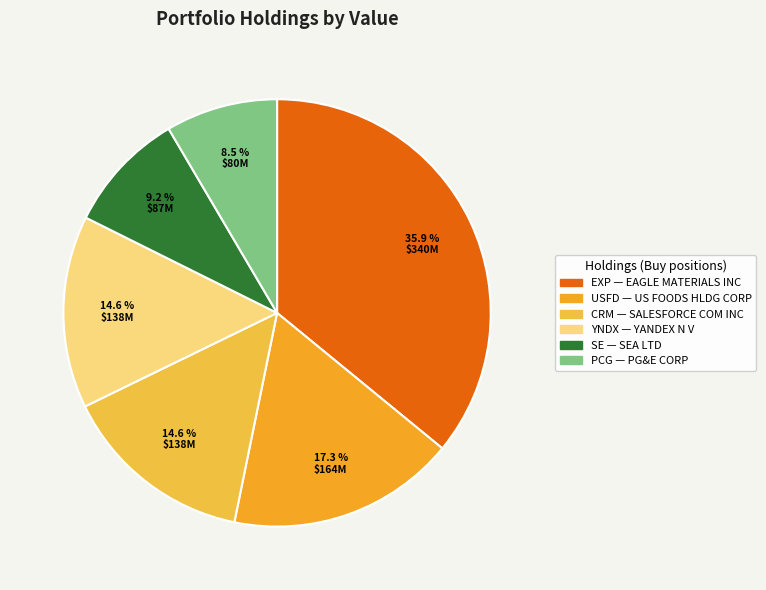

To the nearest percent, what is the difference between the largest and smallest slice percentages?

27%